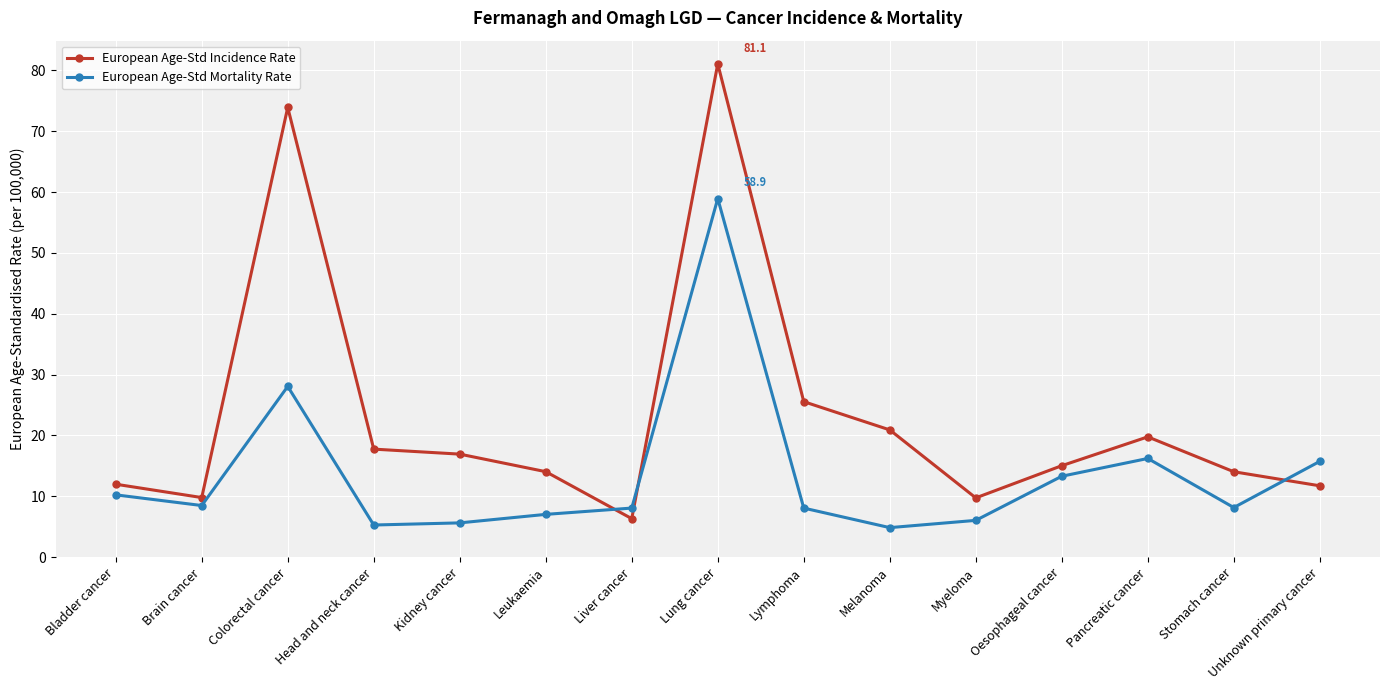

What is the difference between the maximum and second lowest values in the European Age-Std Mortality Rate series?

53.6